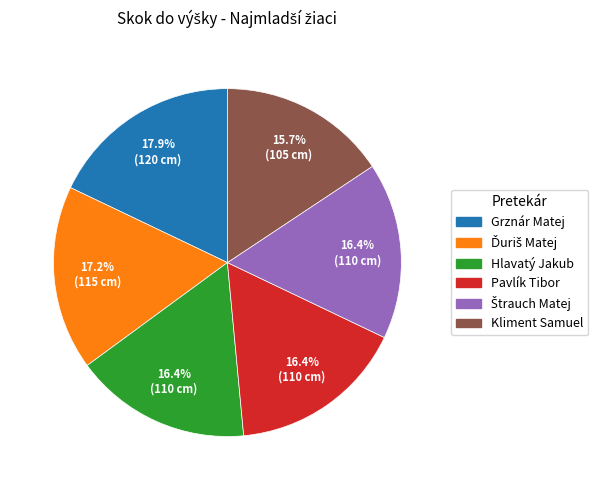

How much of the chart is everything except Hlavatý Jakub?

83.6%